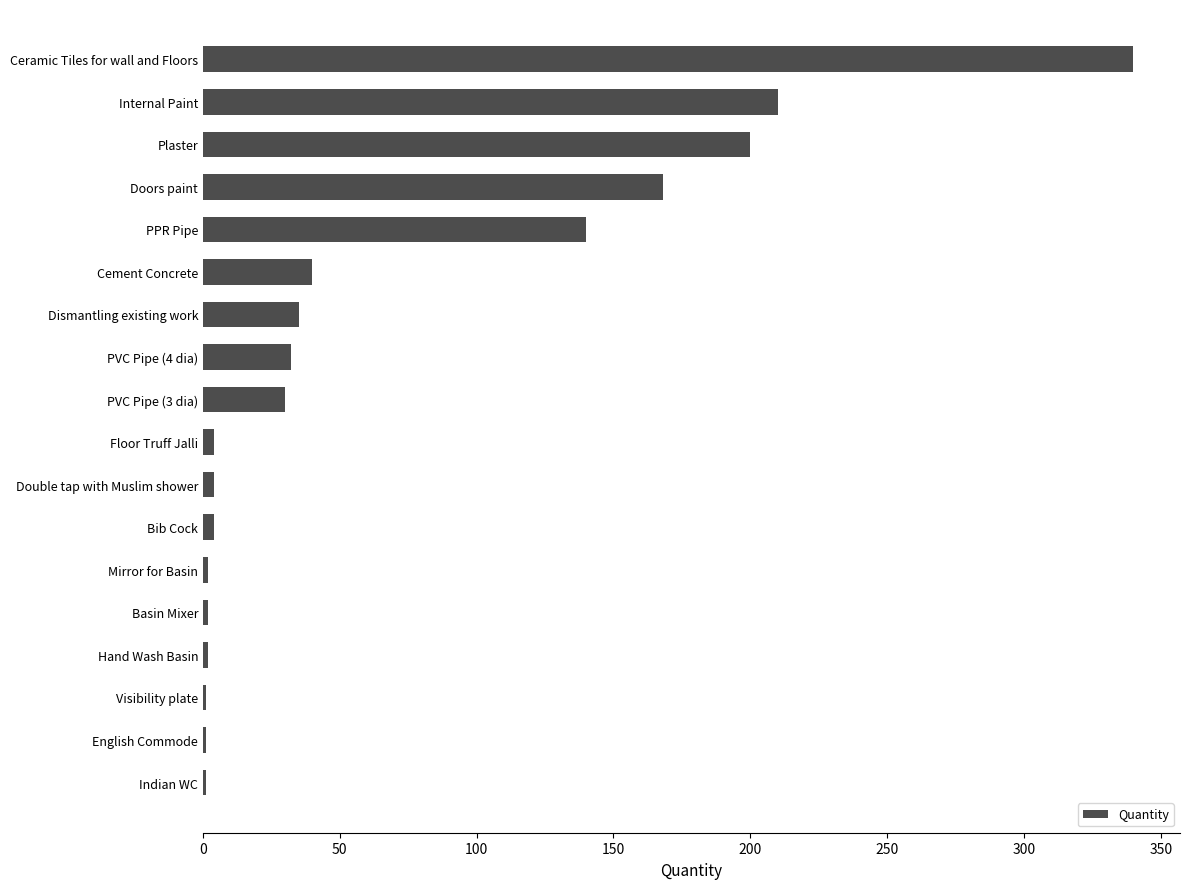

The value at Doors paint is 168. True or false?

True